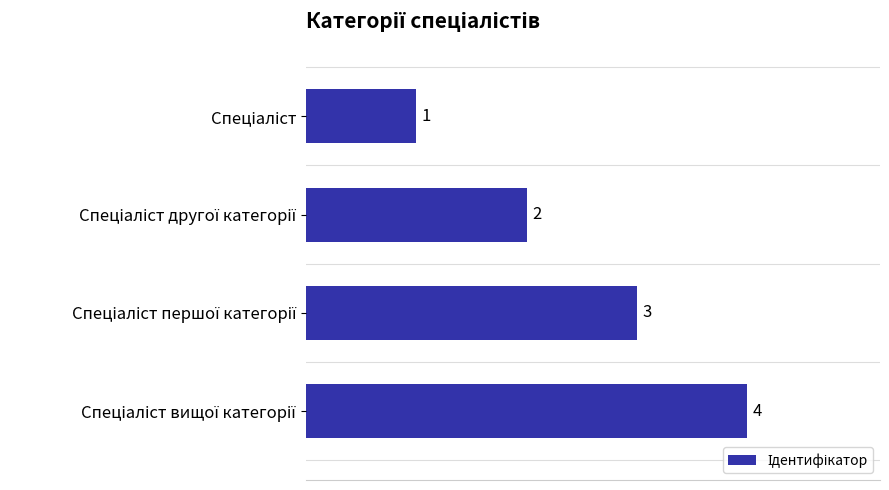

What is the greatest value displayed?

4